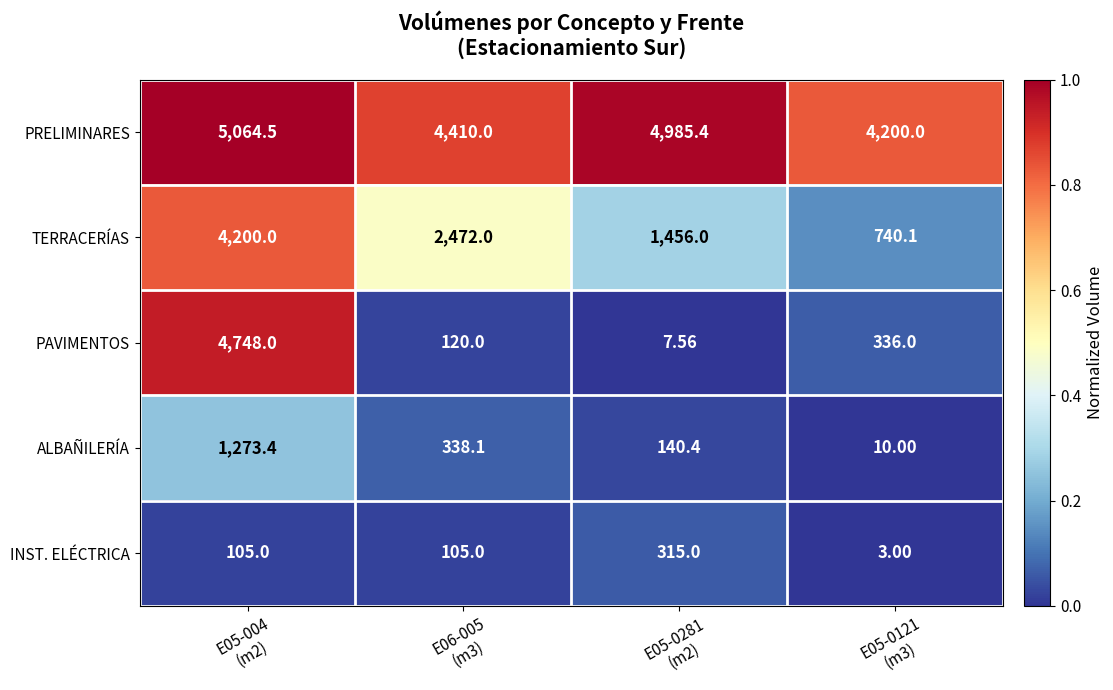

Which series has the widest spread of values?

PAVIMENTOS